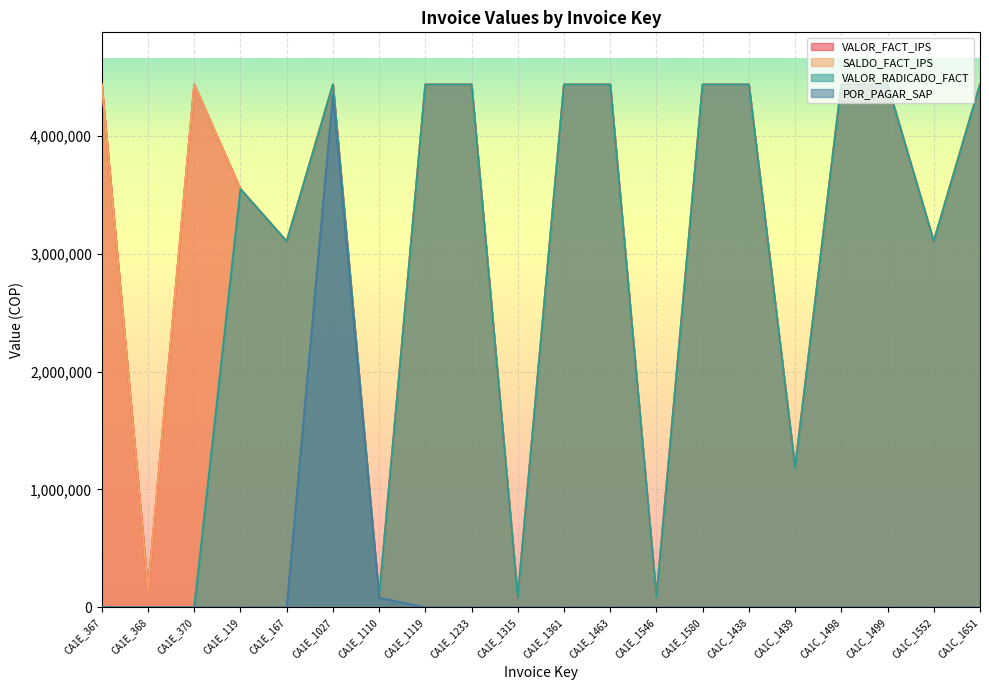

True or false: VALOR_RADICADO_FACT and POR_PAGAR_SAP cross at least once.

False